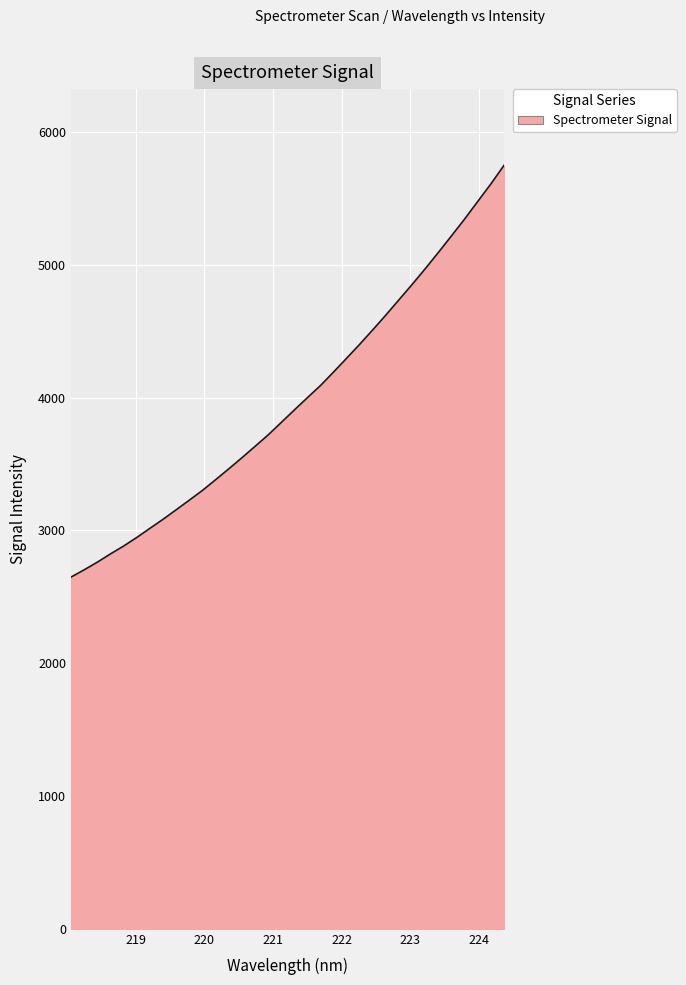

What is the maximum value shown in the chart?

5748.2